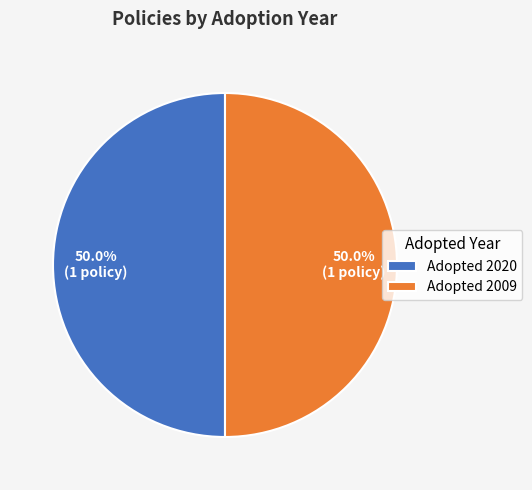

Is there a majority slice in this chart?

Yes